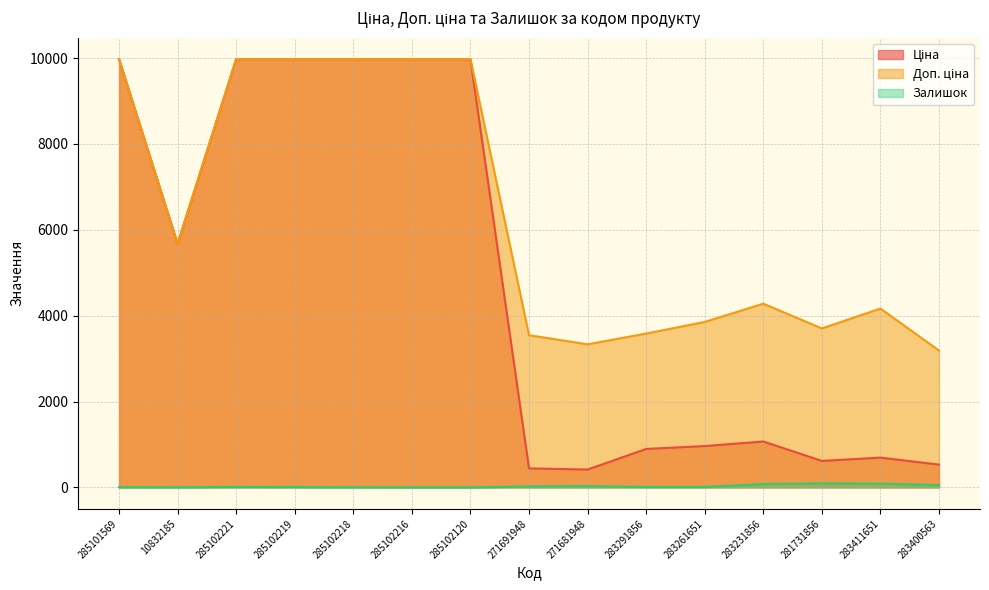

The Ціна series shows 1515.9 at 283231856. True or false?

False